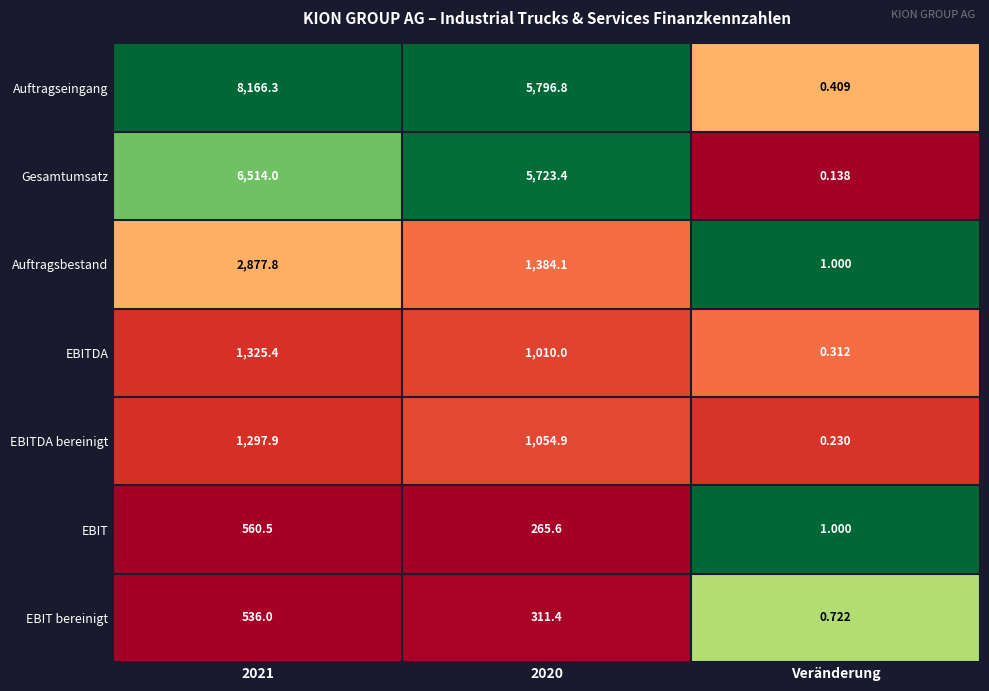

Which series has the widest spread of values?

Auftragseingang